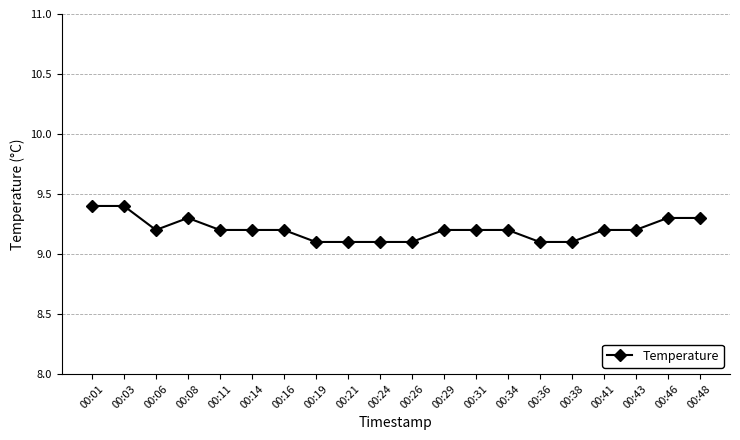

What is the minimum value shown in the chart?

9.1